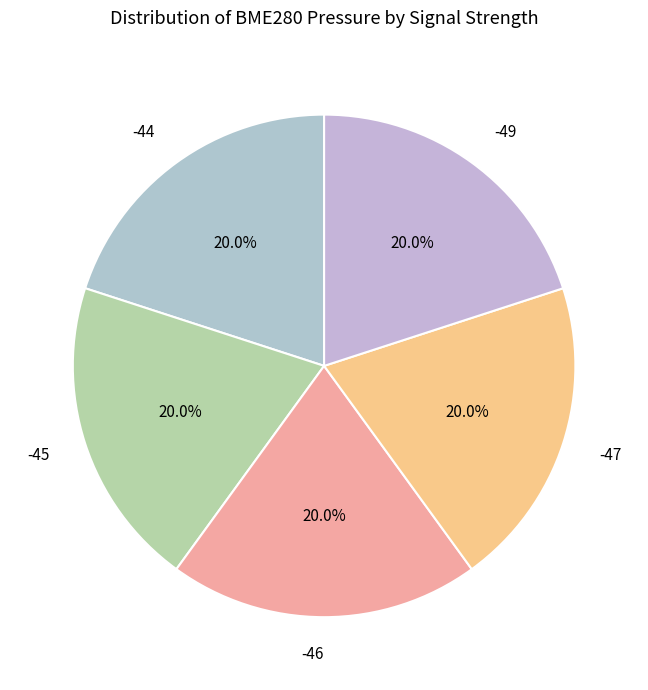

Is there any slice that represents more than half of the pie?

No